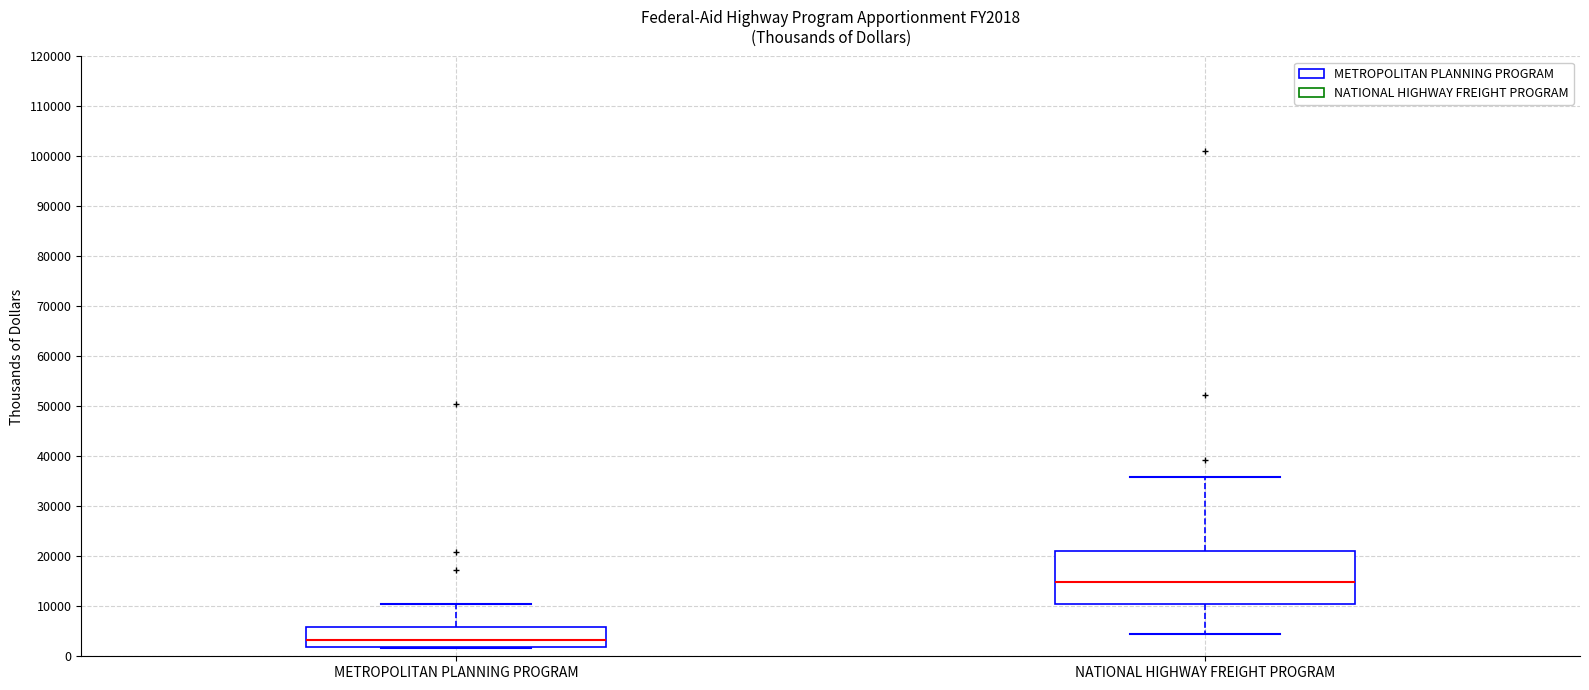

Reading left to right, transcribe this box plot: for each box, give where its median line is, the range the box spans, and where its two whiskers end, as read against the y-axis. The values are not printed on the chart, so give them approximately, as read against the axis.

METROPOLITAN PLANNING PROGRAM: median 3000, box 2000 to 6000, whiskers 2000 to 10000
NATIONAL HIGHWAY FREIGHT PROGRAM: median 15000, box 10000 to 21000, whiskers 4000 to 36000